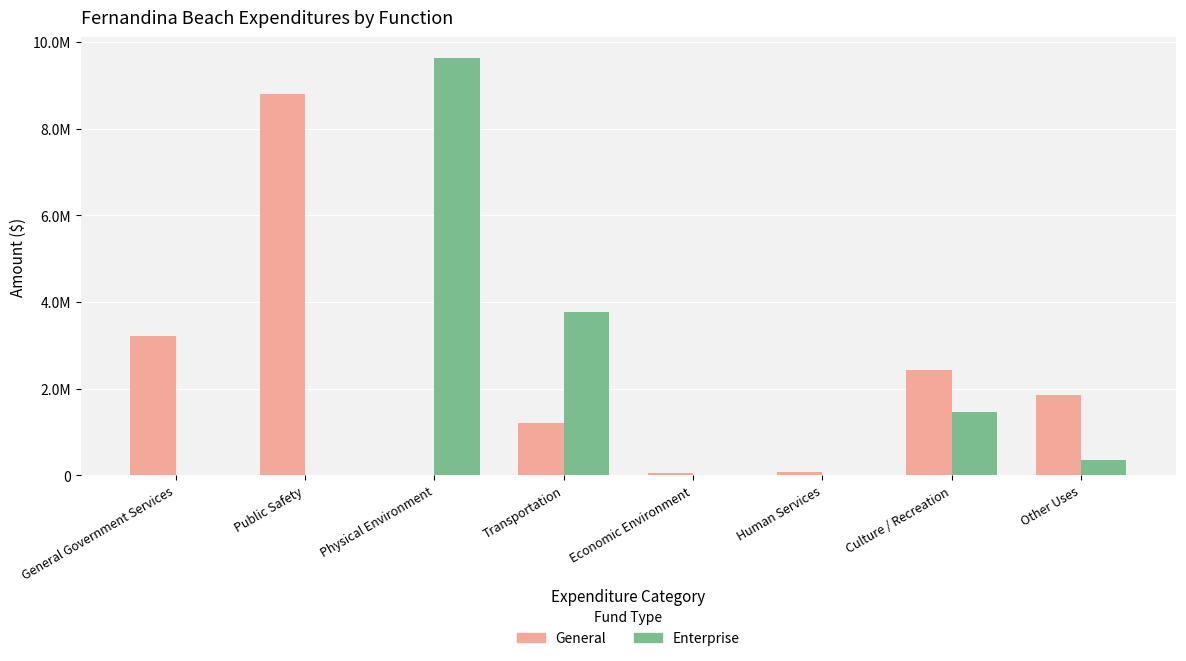

Which category has the highest value in the Enterprise series?

Physical Environment